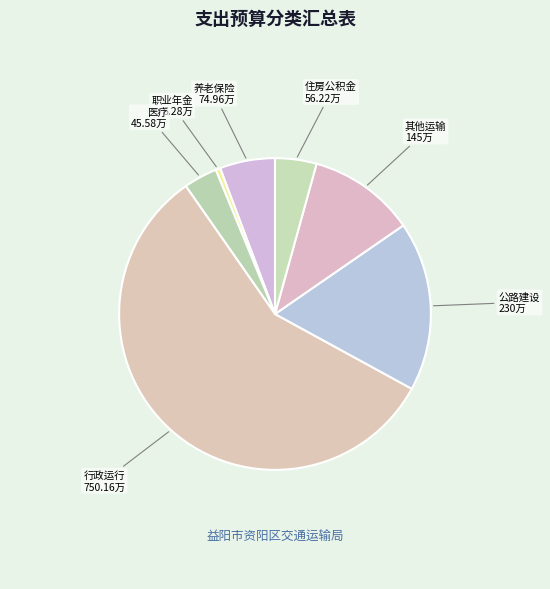

Between 职业年金 6.28万 and 医疗 45.58万, which is larger?

医疗 45.58万